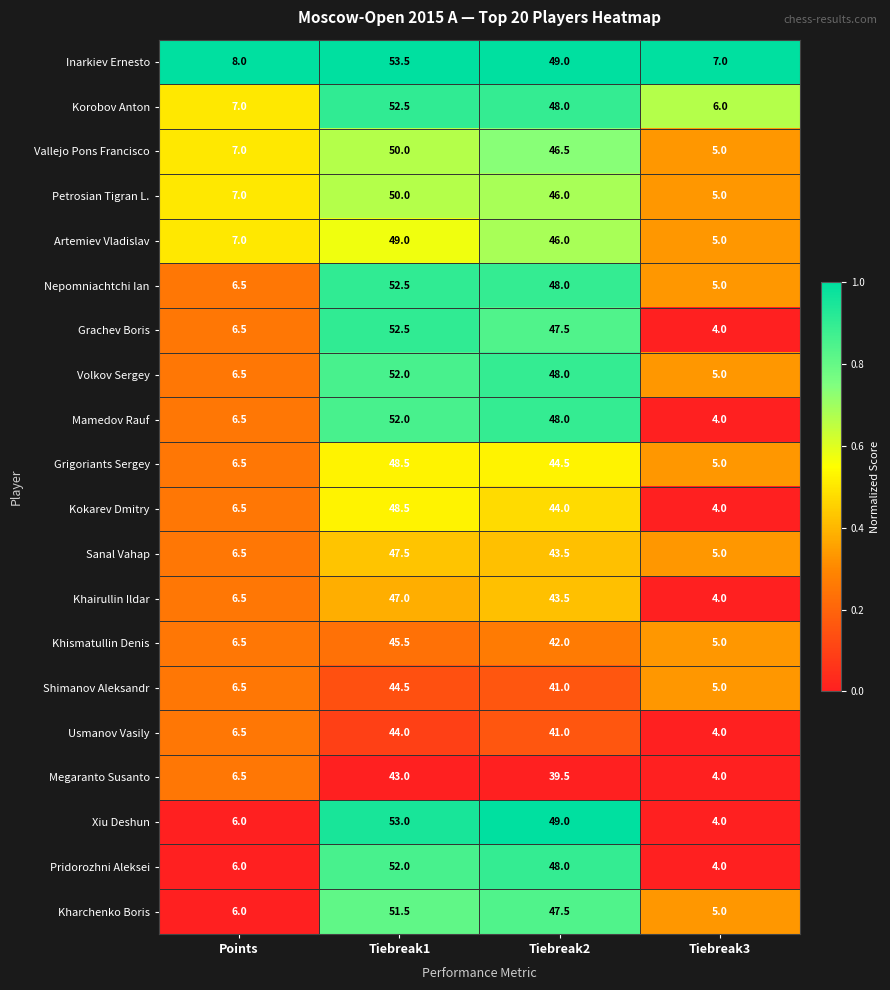

What is the minimum value for Vallejo Pons Francisco?

5.0